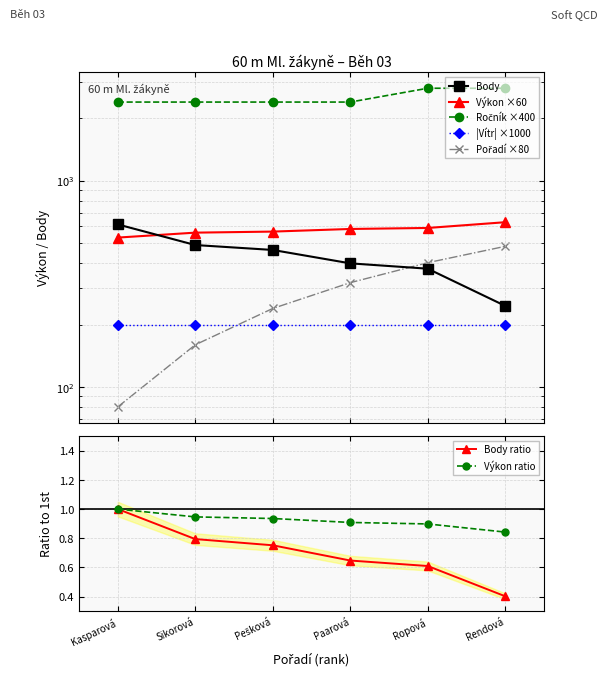

Is it true that Body ratio equals 1.3 at Kasparová?

False